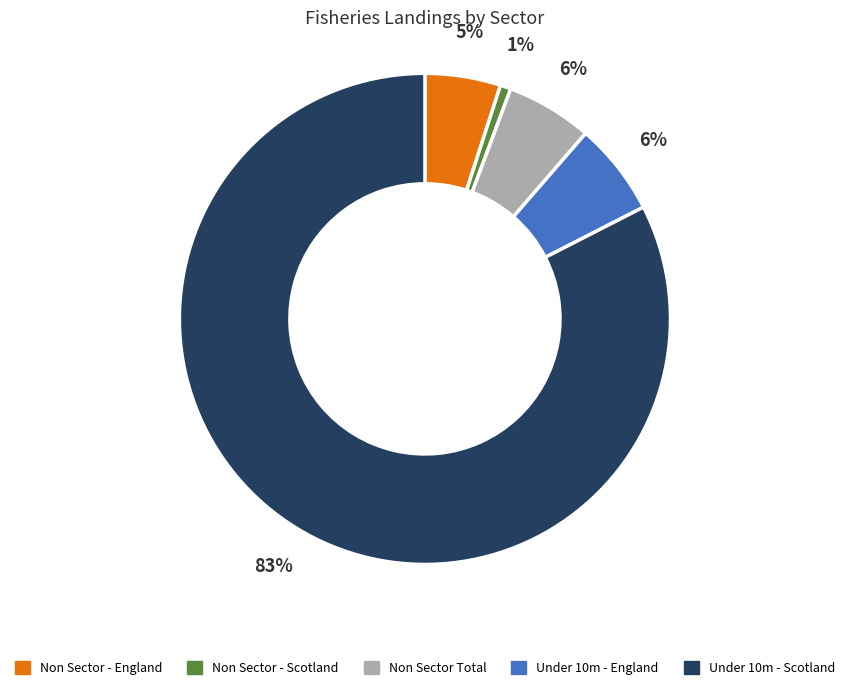

Does any single category account for the majority?

Yes